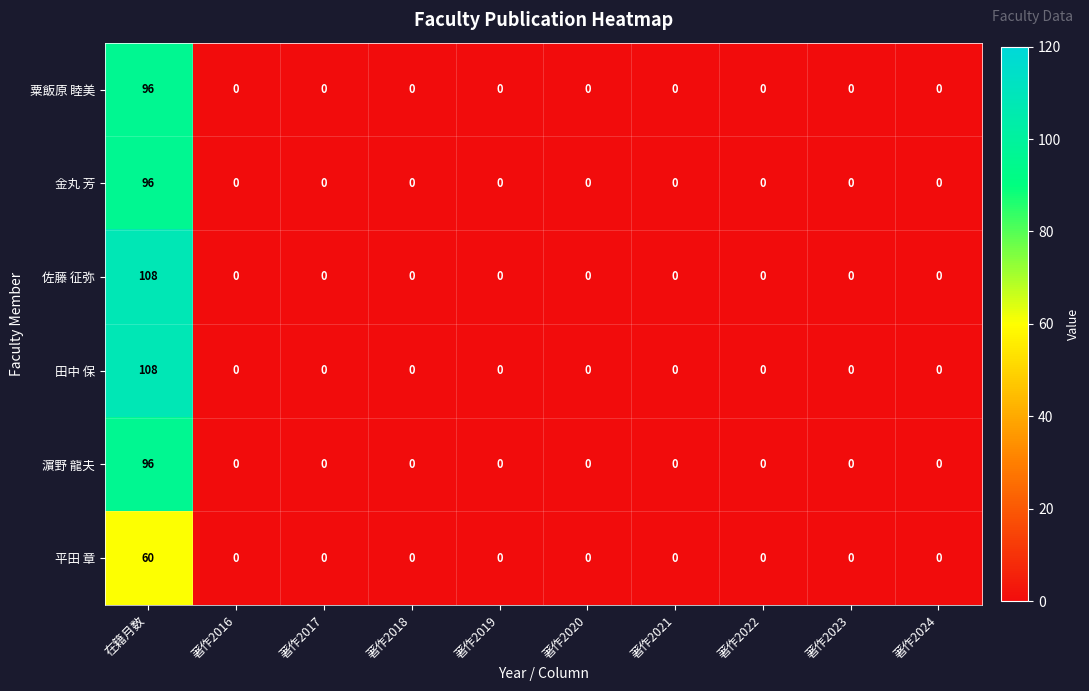

True or false: 平田 章 has a value of 0 at 著作2017.

True